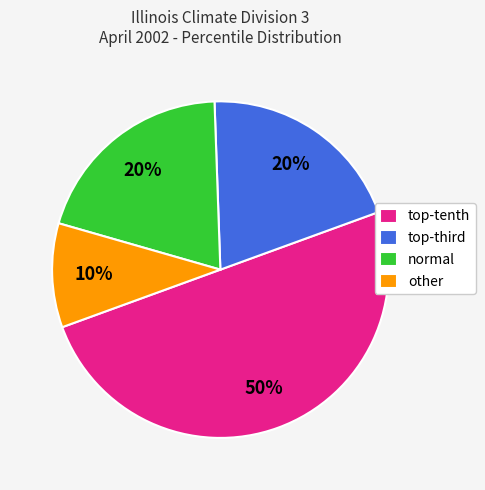

What percentage is the normal slice, to the nearest percent?

20%